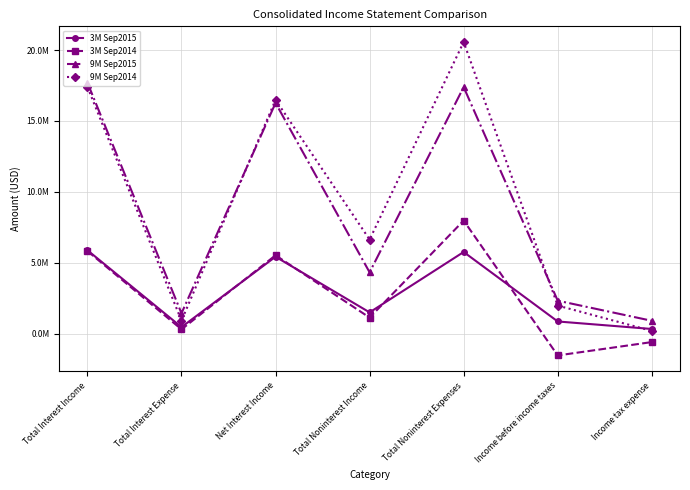

Where is 9M Sep2015 nearest to the value 9300046?

Total Noninterest Income